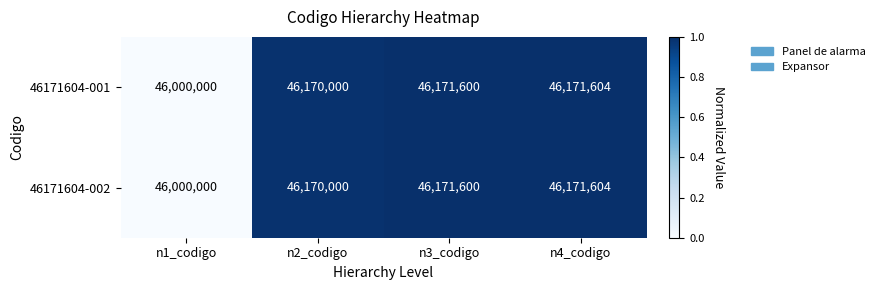

Rank the categories by 46171604-002 value from highest to lowest.

n4_codigo, n3_codigo, n2_codigo, n1_codigo